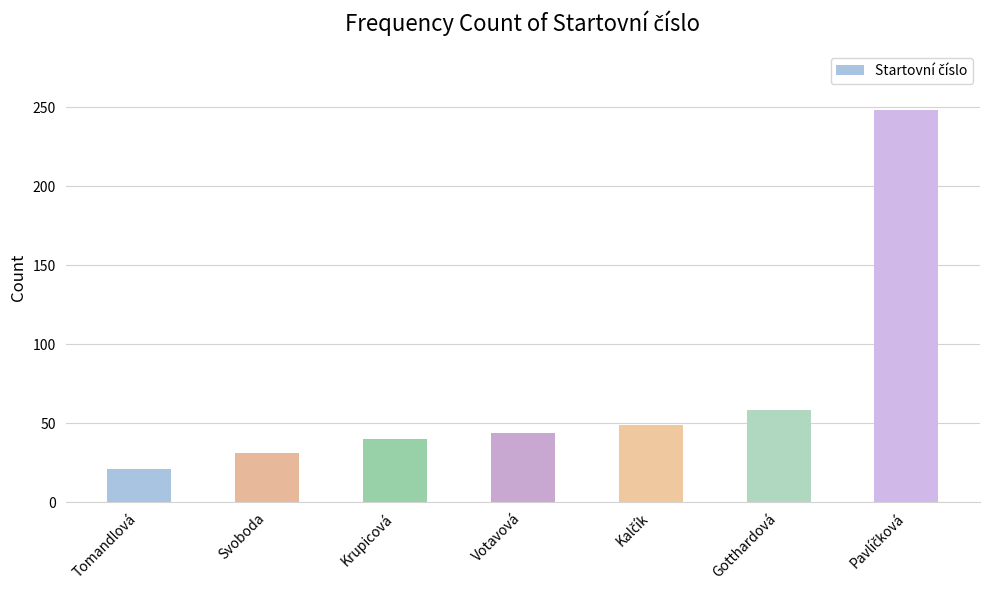

The value at Gotthardová is 77. True or false?

False